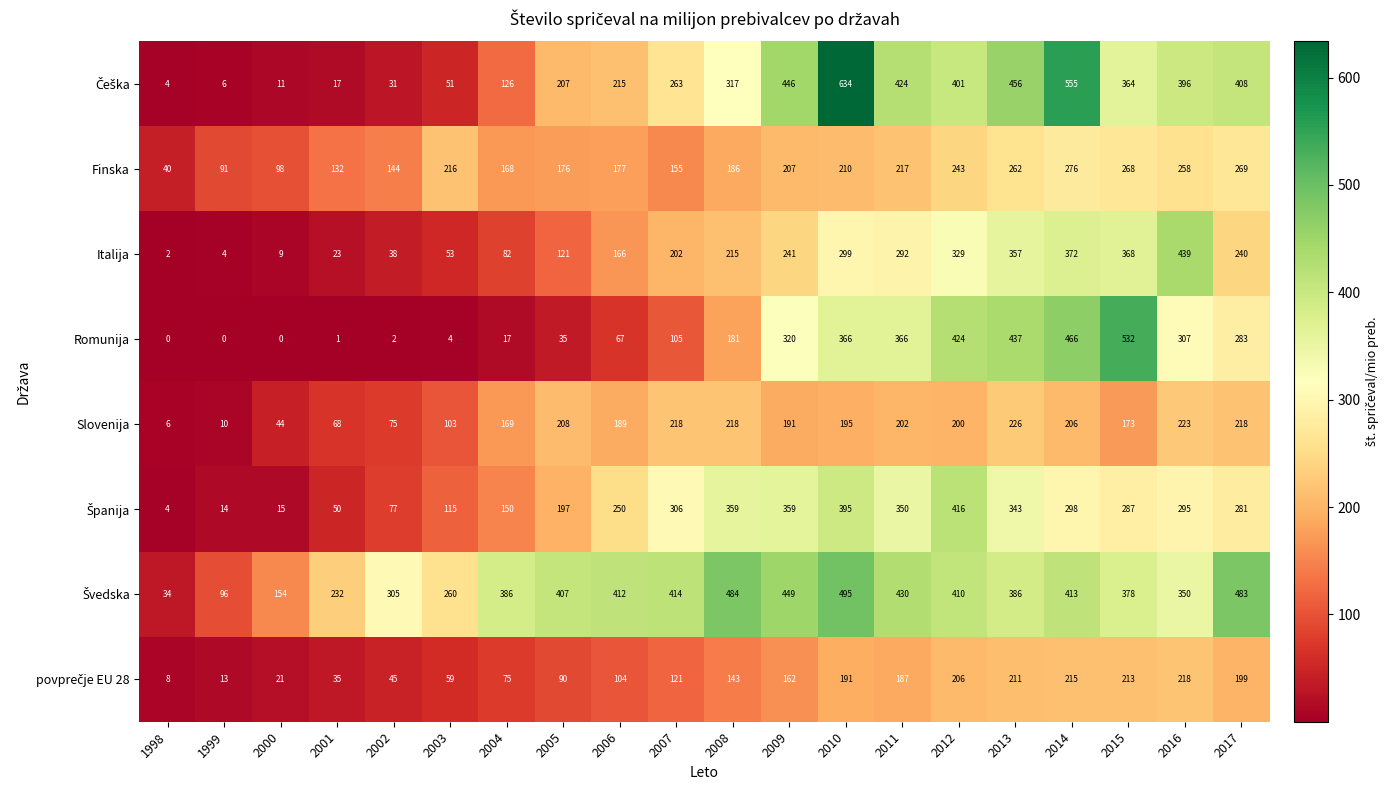

At which label does Finska first exceed 207?

2003